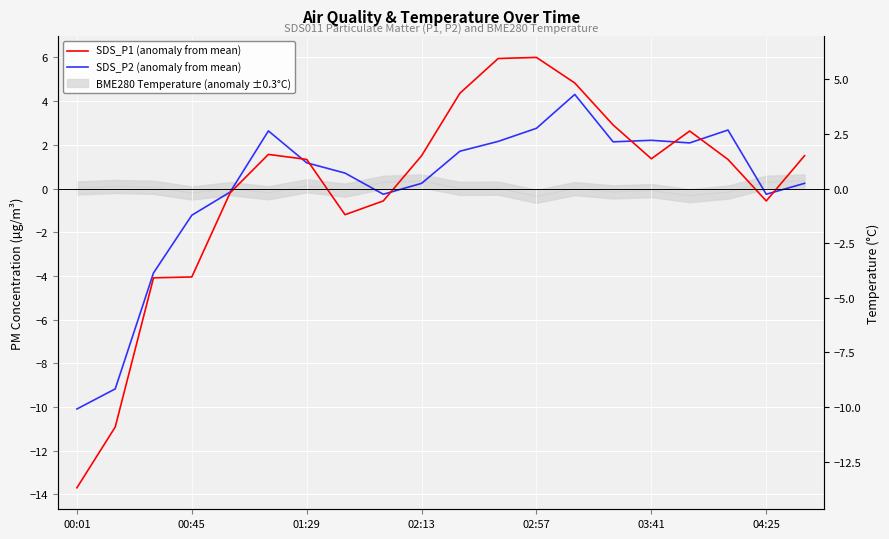

What is the maximum value shown in the chart?

6.0